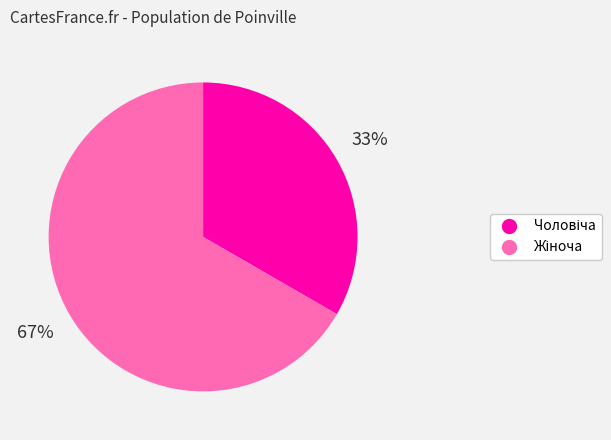

Is there a majority slice in this chart?

Yes